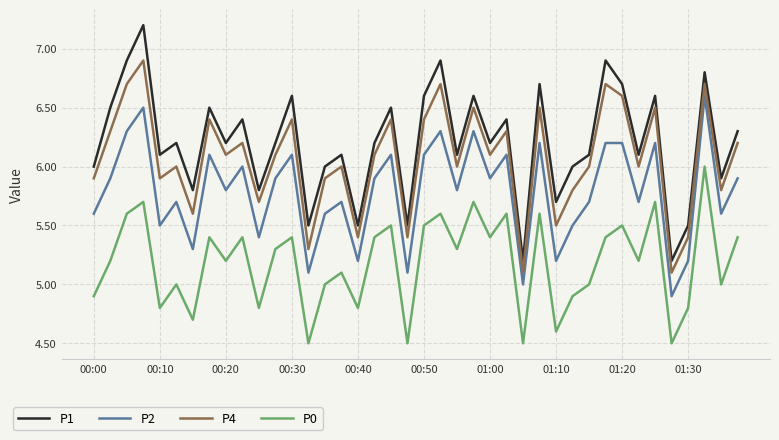

What is the difference between the maximum and minimum values in the P4 series?

1.8